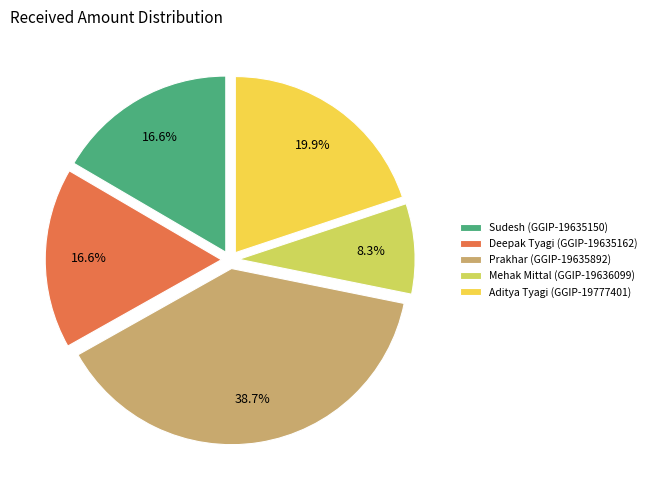

Between Prakhar (GGIP-19635892) and Deepak Tyagi (GGIP-19635162), which is larger?

Prakhar (GGIP-19635892)